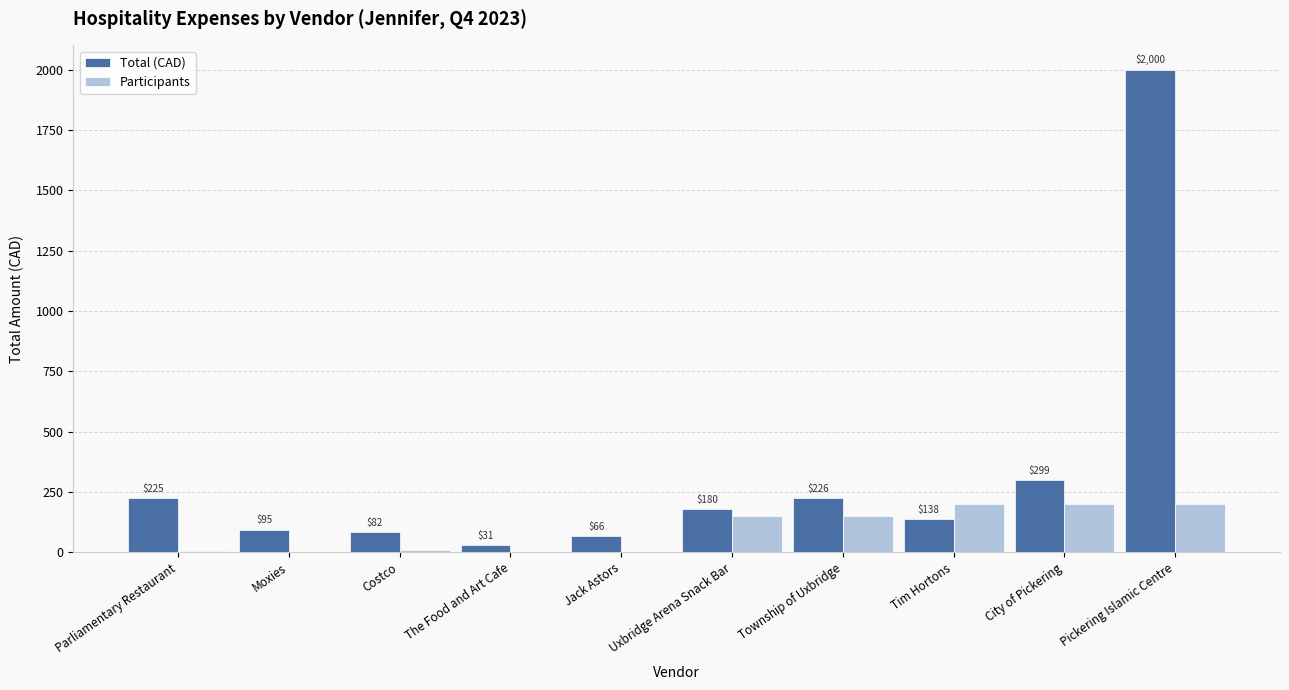

Between Parliamentary Restaurant and Township of Uxbridge, which series saw the biggest shift?

Participants